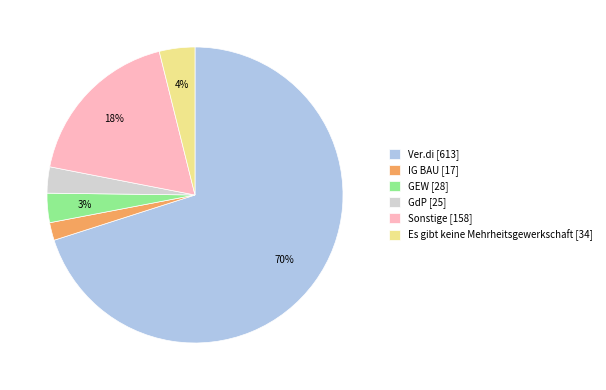

What is the smallest slice in the pie chart?

IG BAU